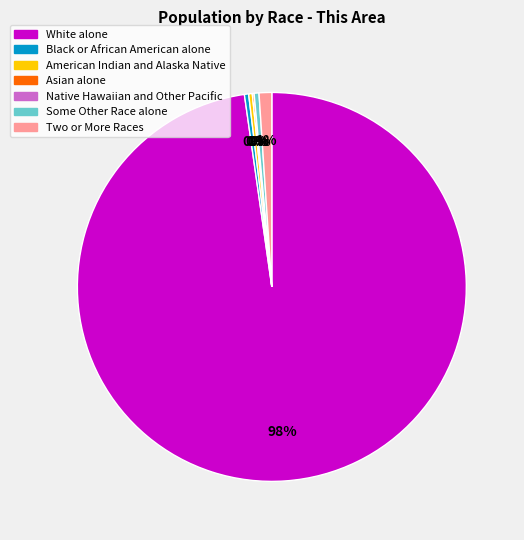

Which category has the biggest portion of the pie?

White alone